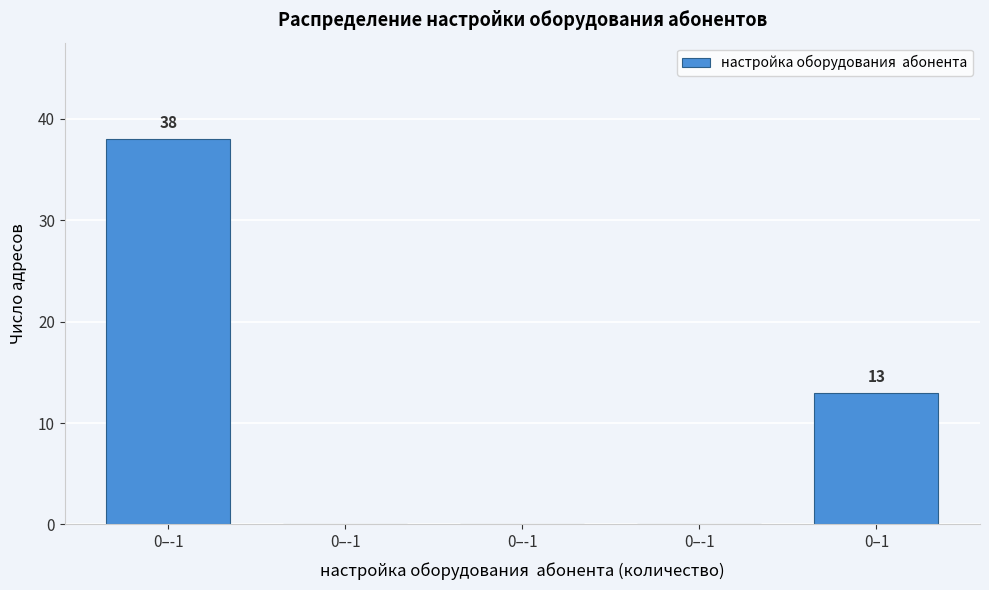

How many data points does each series have?

5